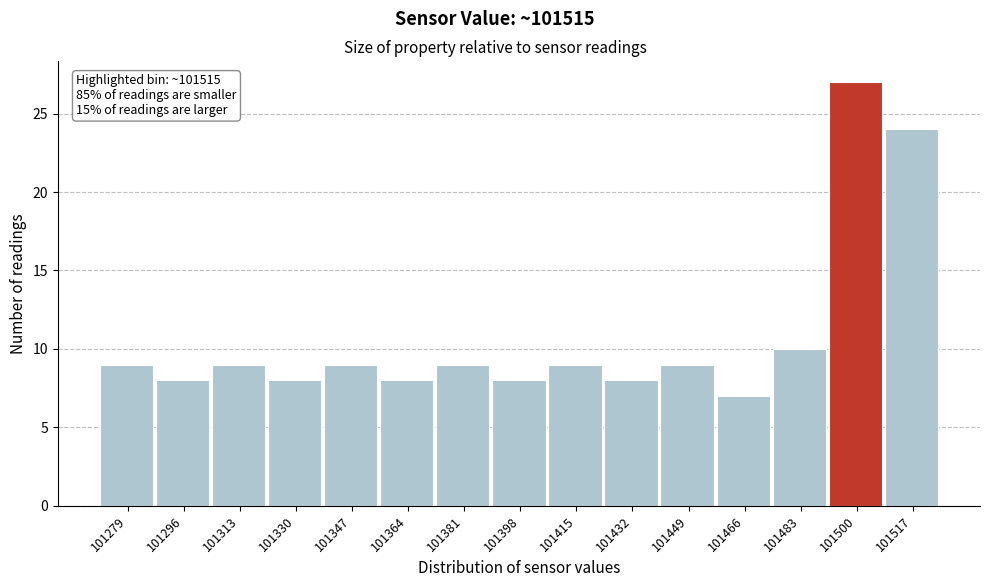

Reading right to left, extract all data points from this chart.

101517=24	101500=27	101483=10	101466=7	101449=9	101432=8	101415=9	101398=8	101381=9	101364=8	101347=9	101330=8	101313=9	101296=8	101279=9